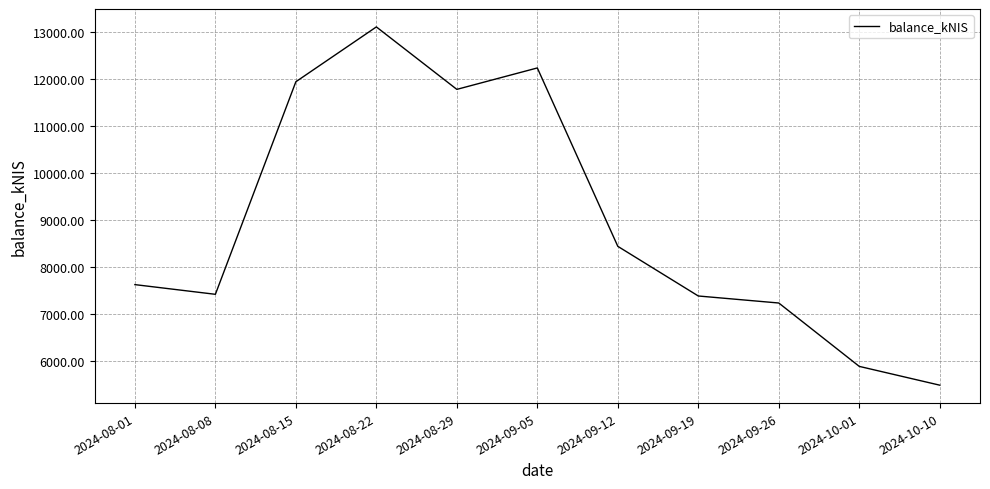

The chart shows a value of 11992.2 at 2024-09-19. True or false?

False